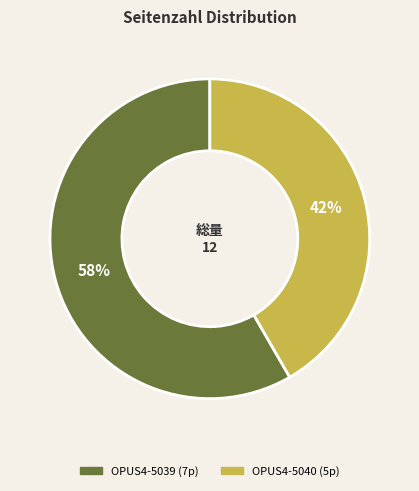

What is the ratio of the value at OPUS4-5040 to the value at OPUS4-5039?

0.7